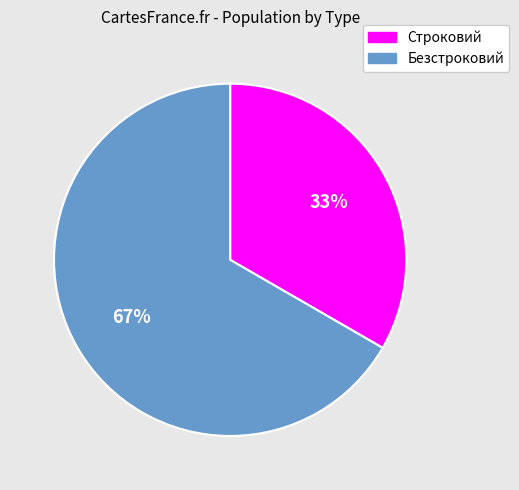

What is the largest slice in the pie chart?

Безстроковий